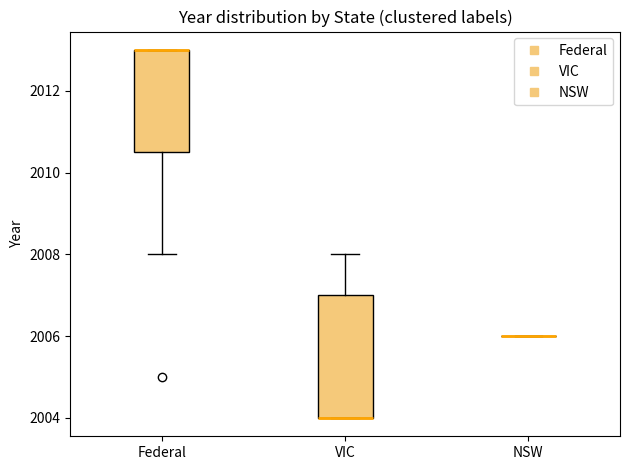

Reading left to right, read every box against the y-axis: the position of its median line, the range the box covers, and the ends of its whiskers. The values are not printed on the chart, so give them approximately, as read against the axis.

Federal: median 2013.0 (drawn on the box's upper edge), box 2010.6 to 2013.0, whiskers 2008.0 to 2013.0
VIC: median 2004.0 (drawn on the box's lower edge), box 2004.0 to 2007.0, whiskers 2004.0 to 2008.0
NSW: box collapsed to a line at 2006.0, whiskers 2006.0 to 2006.0